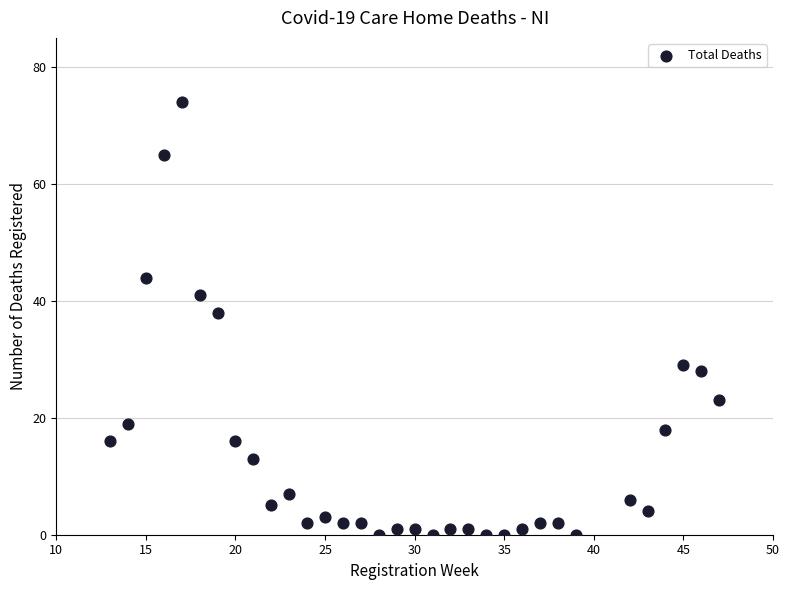

What is the range of Y values (max minus min)?

74